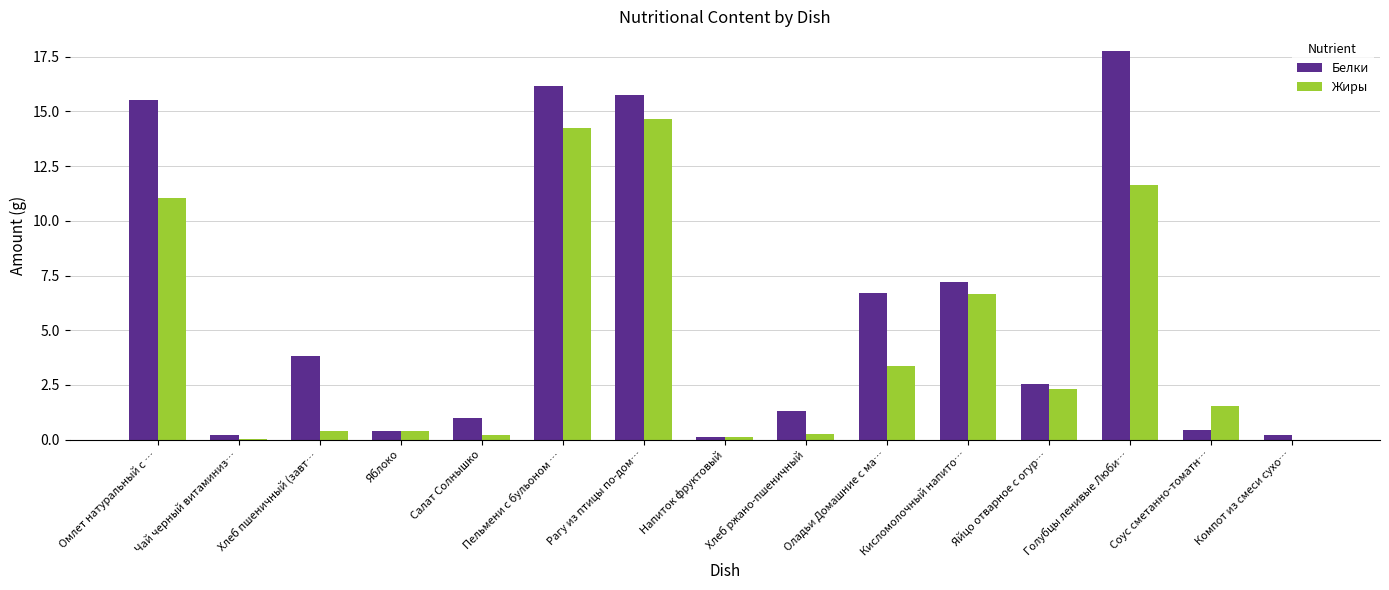

How many data points does each series have?

15